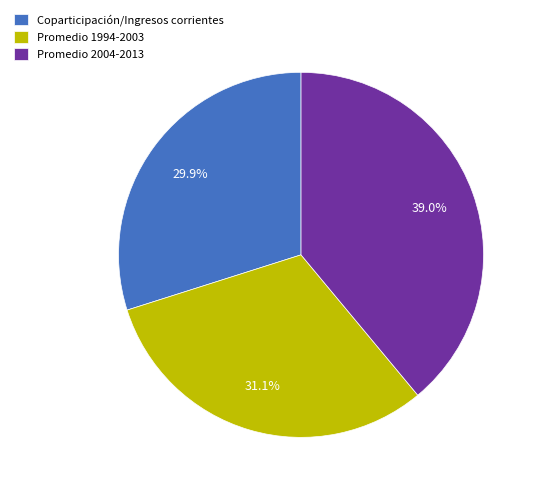

Is Promedio 1994-2003 the majority of the pie?

No